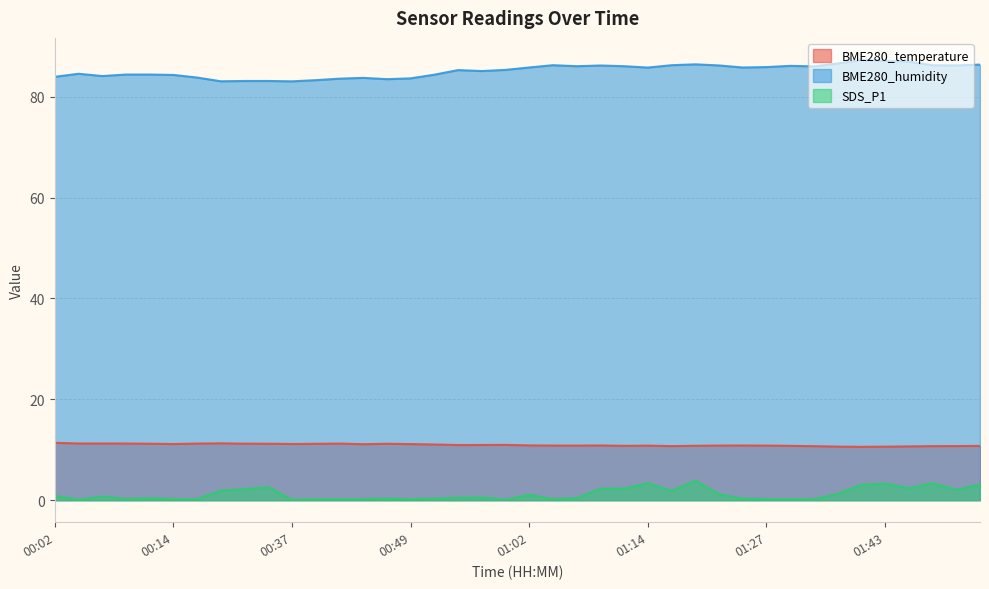

Which has a higher value, 00:37 or 00:02?

00:02